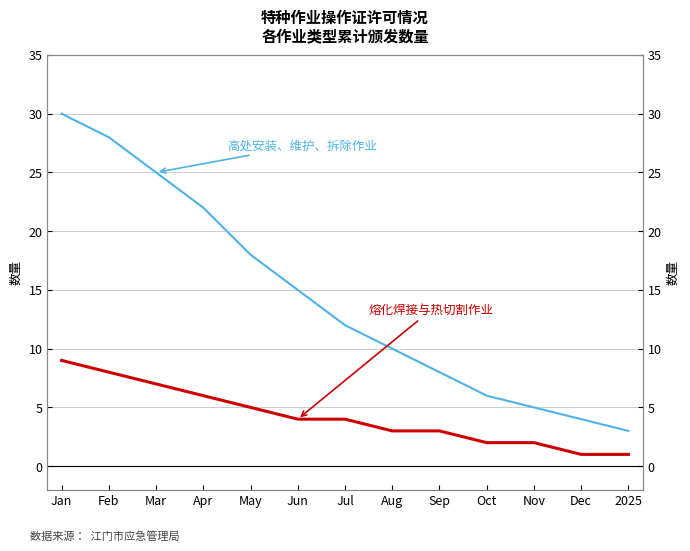

Reading right to left, what are all the values shown in this chart?

高处安装、维护、拆除作业: 3	4	5	6	8	10	12	15	18	22	25	28	30
熔化焊接与热切割作业: 1	1	2	2	3	3	4	4	5	6	7	8	9